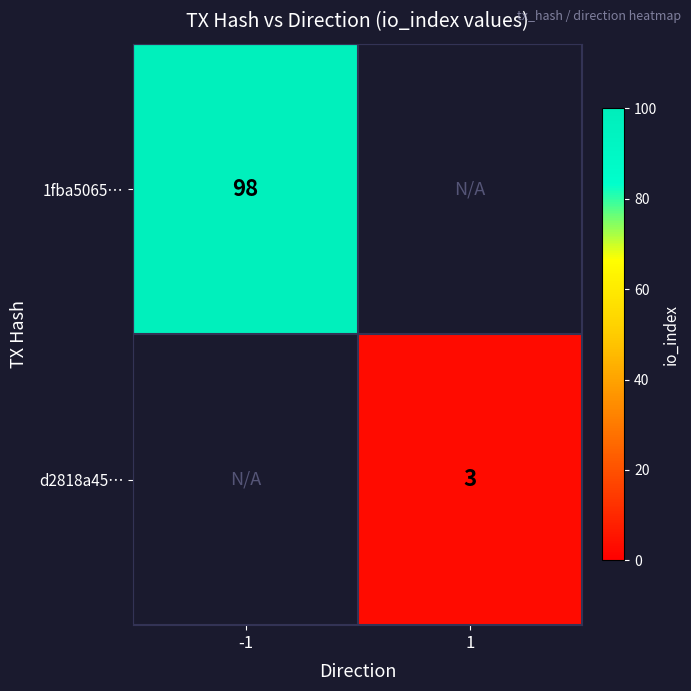

The d2818a45… series shows 2 at 1. True or false?

False